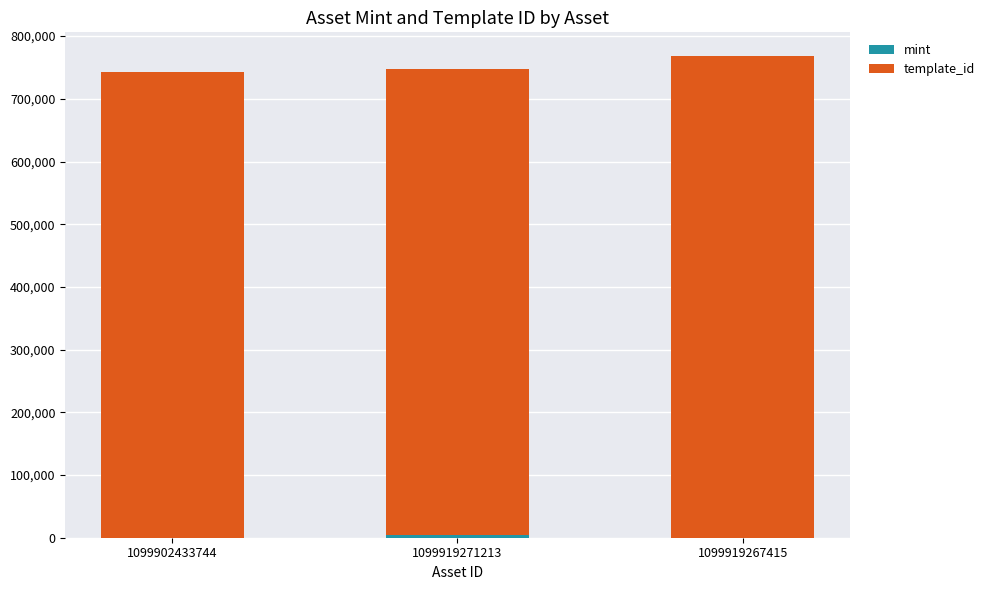

Are the bars grouped side by side (vs. stacked)?

No